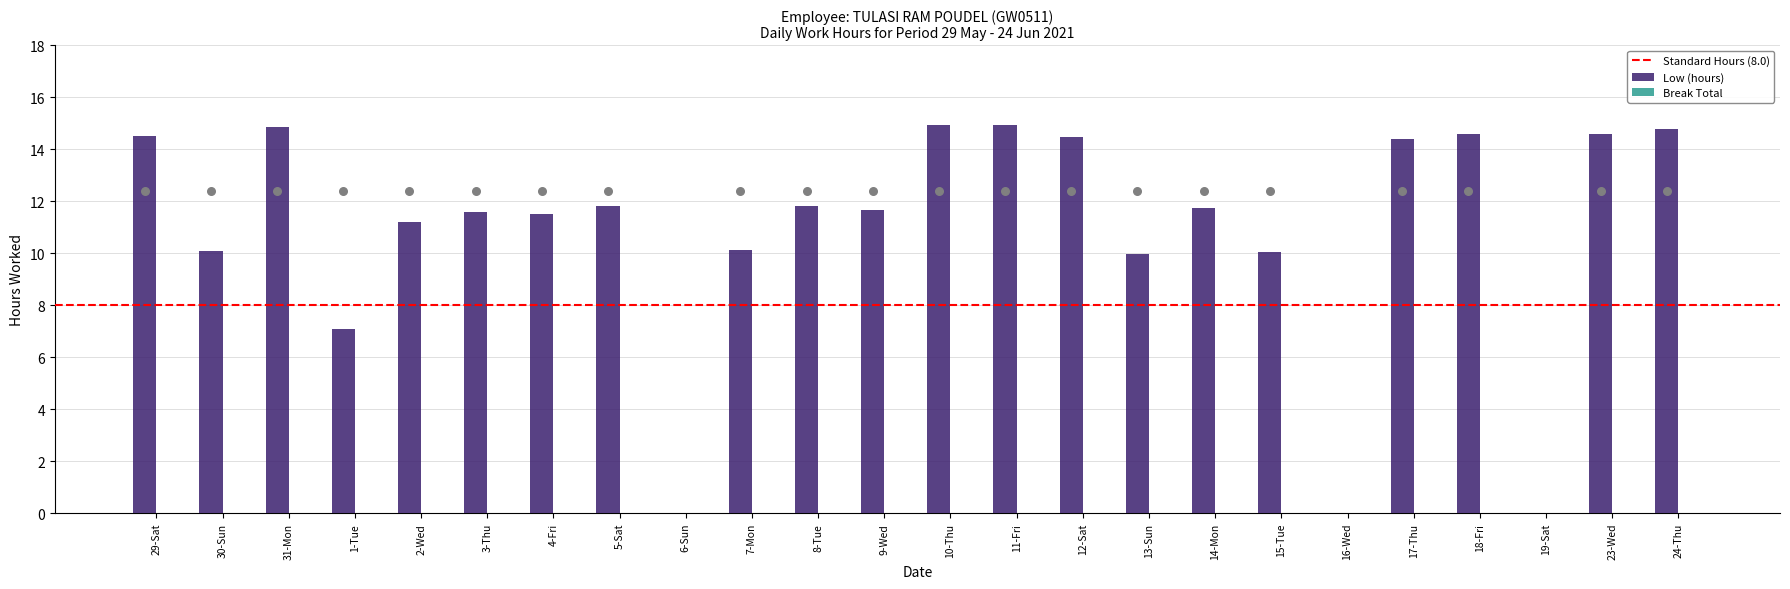

Approximately how many times larger is the value at 12-Sat compared to 15-Tue?

1.4